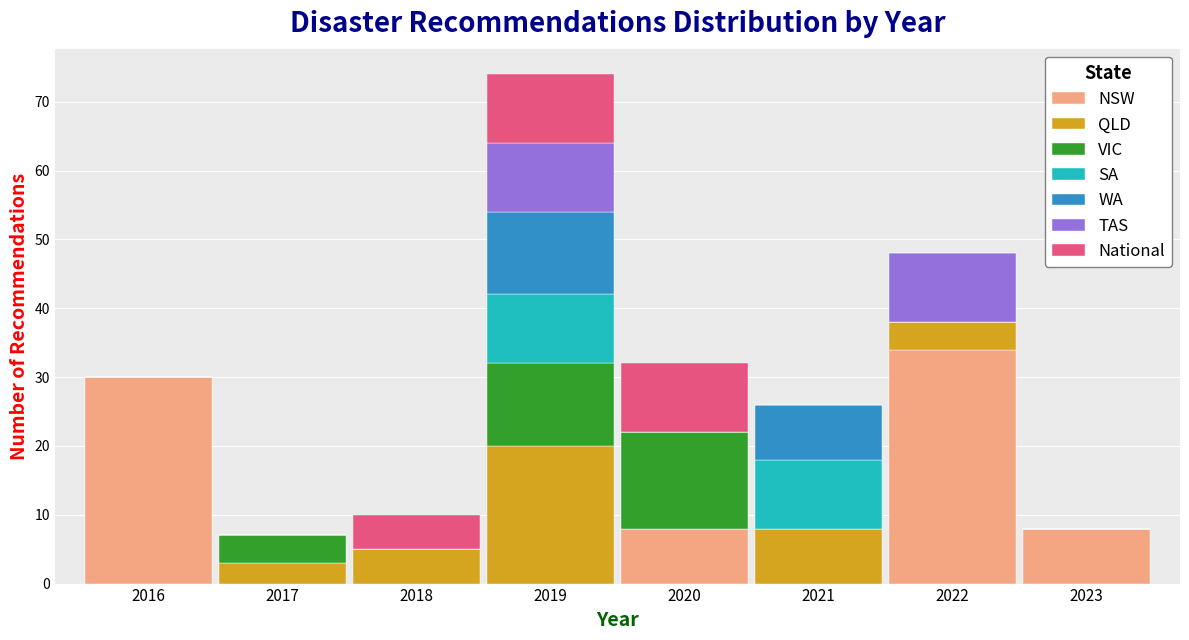

What is the total value across all series at 2019?

74